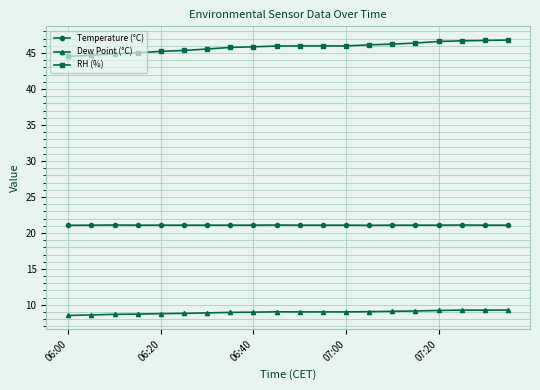

Rank the series by their average value, from lowest to highest.

Dew Point (°C), Temperature (°C), RH (%)